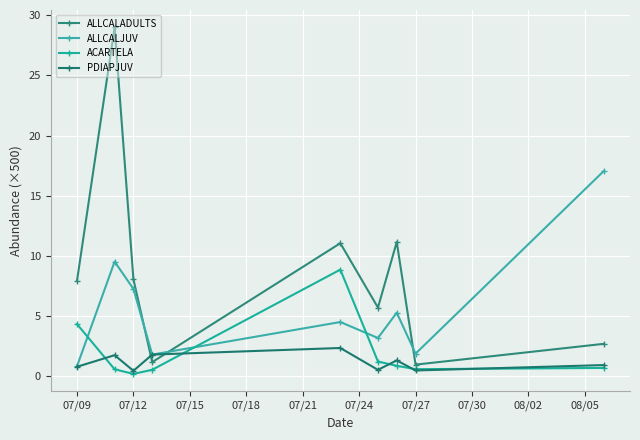

What is the average value of the ALLCALADULTS series?

8.6